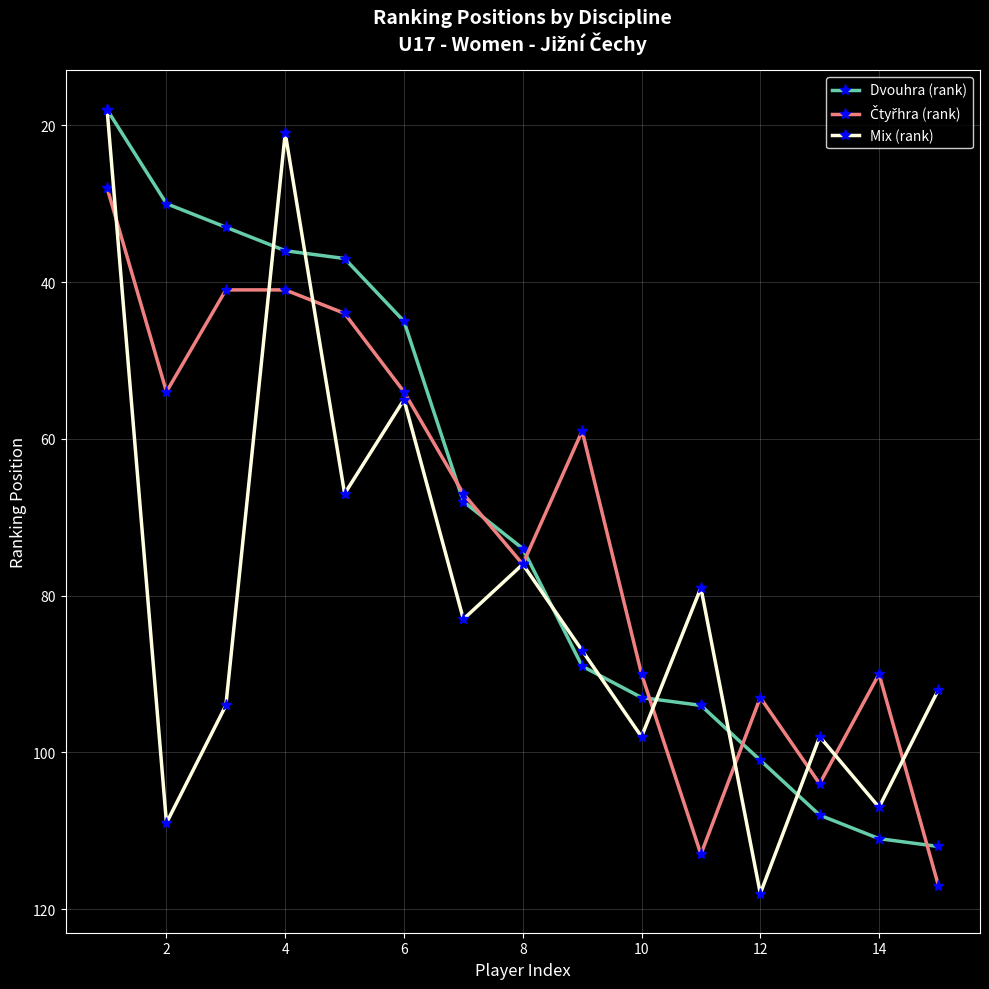

Which series has the largest range (max minus min)?

Mix (rank)